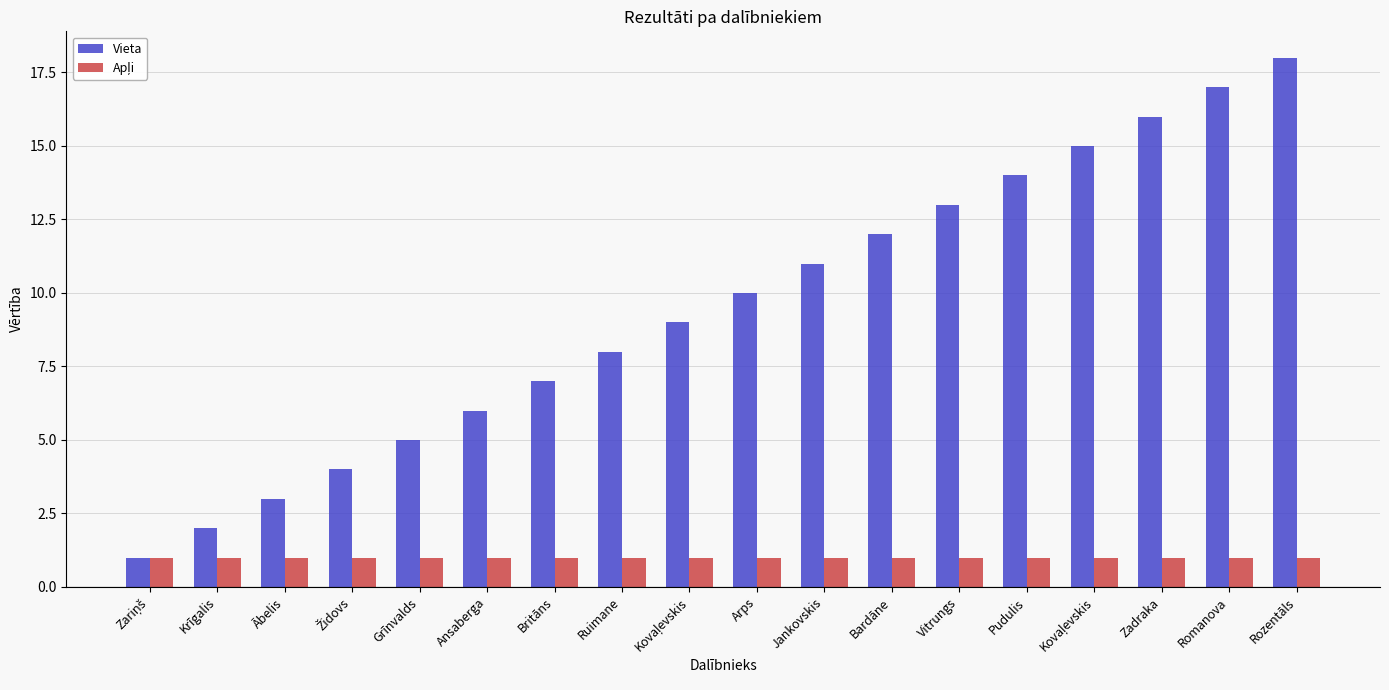

Reading right to left, extract all data points from this chart.

Vieta: Rozentāls=18	Romanova=17	Zadraka=16	Kovaļevskis=15	Pudulis=14	Vitrungs=13	Bardāne=12	Jankovskis=11	Arps=10	Kovaļevskis=9	Ruimane=8	Britāns=7	Ansaberga=6	Grīnvalds=5	Židovs=4	Ābelis=3	Krīgalis=2	Zariņš=1
Apļi: Rozentāls=1	Romanova=1	Zadraka=1	Kovaļevskis=1	Pudulis=1	Vitrungs=1	Bardāne=1	Jankovskis=1	Arps=1	Kovaļevskis=1	Ruimane=1	Britāns=1	Ansaberga=1	Grīnvalds=1	Židovs=1	Ābelis=1	Krīgalis=1	Zariņš=1